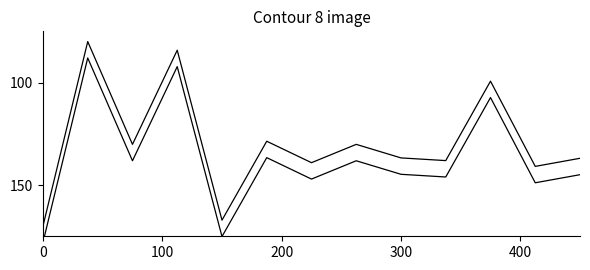

Is the value of contracts.value.amount at 7 greater than the value of awards.value.amount at 10?

Yes